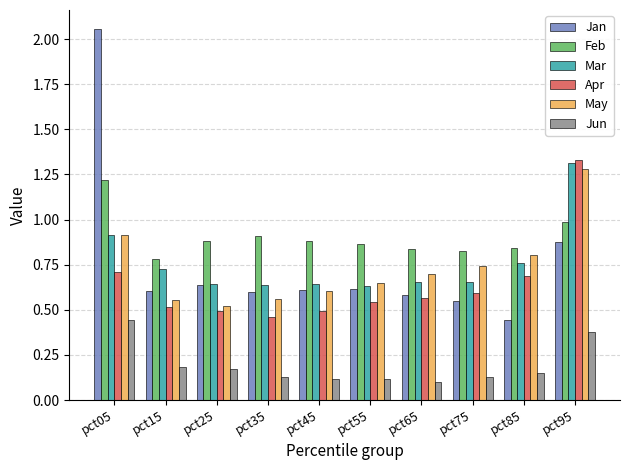

Which series has the largest range (max minus min)?

Jan